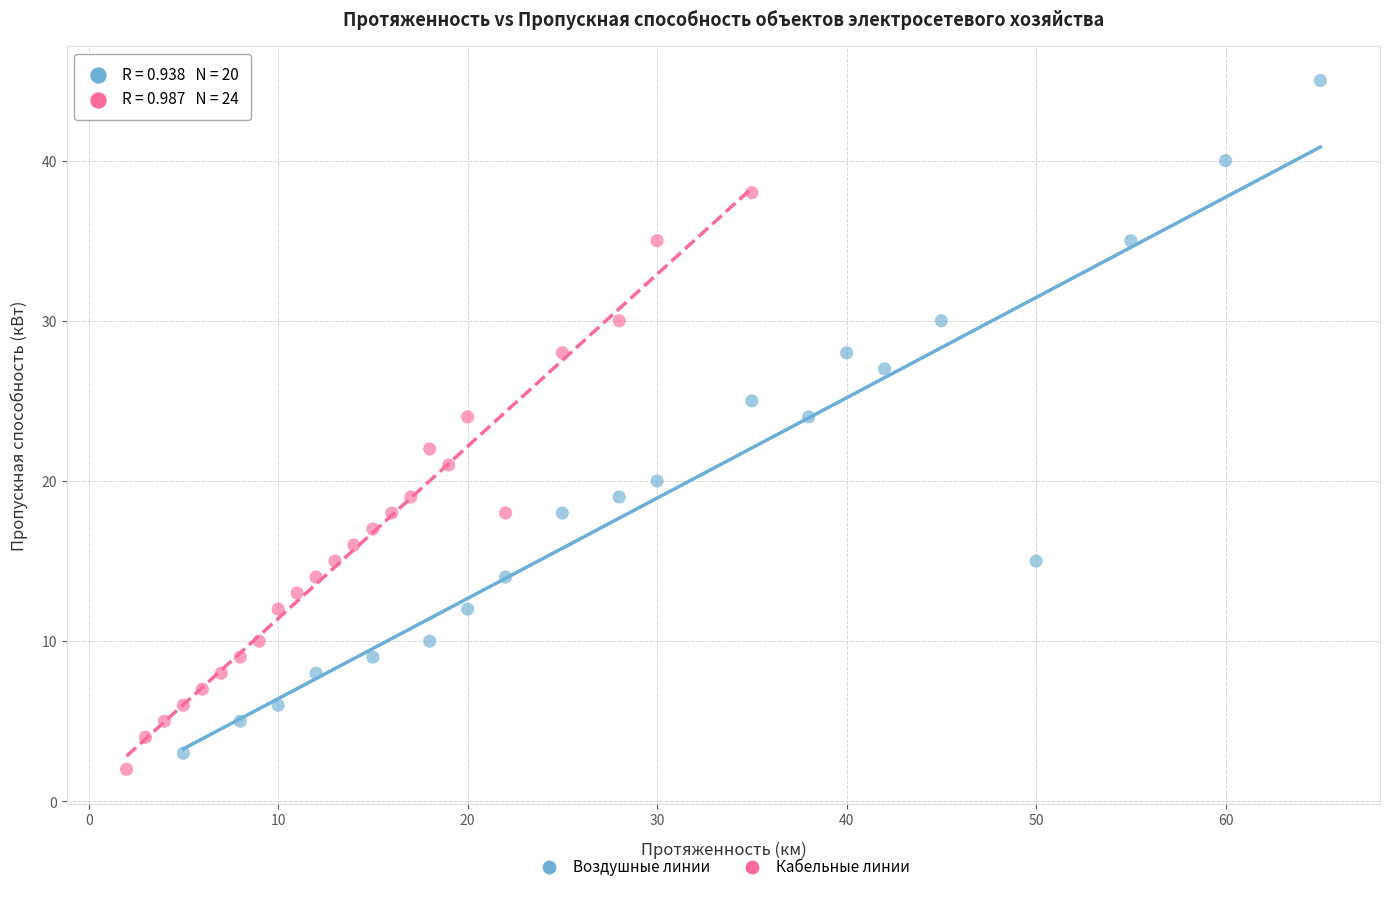

Which series has the widest spread of Y values?

Воздушные линии